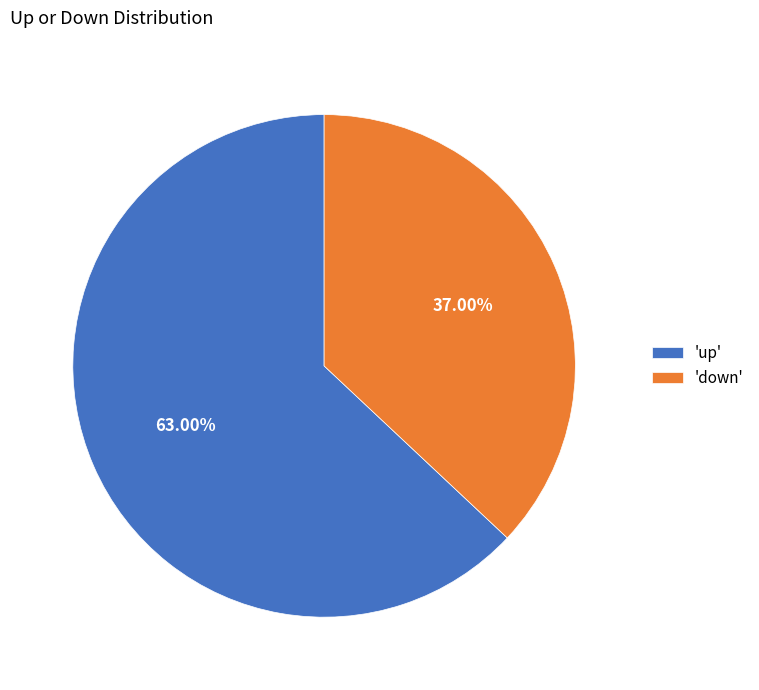

Do 'up' and 'down' together represent more than half of the pie?

Yes